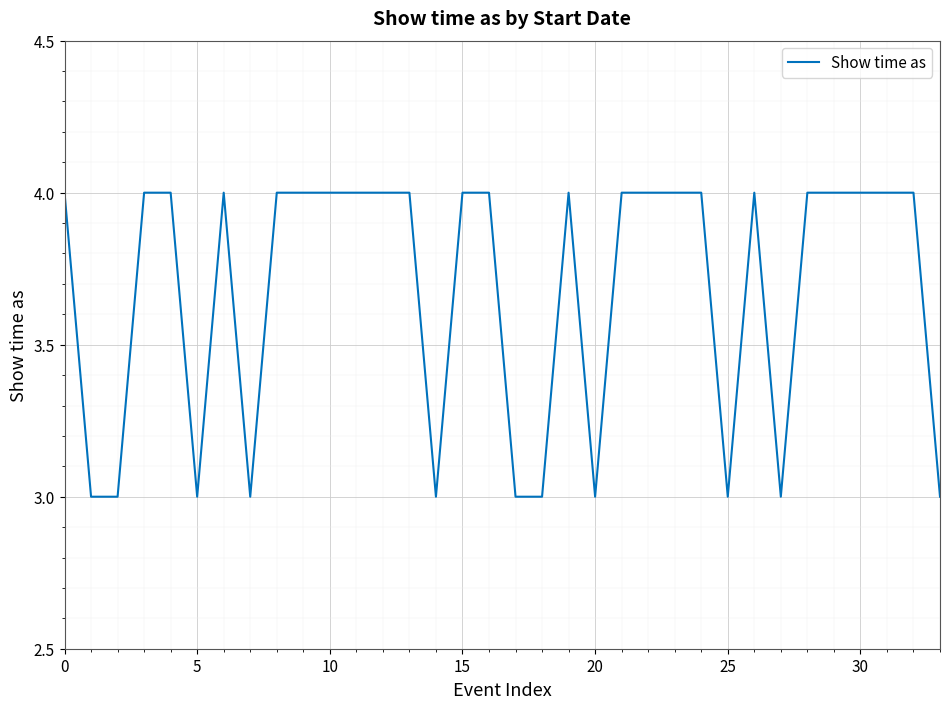

What is the greatest value displayed?

4